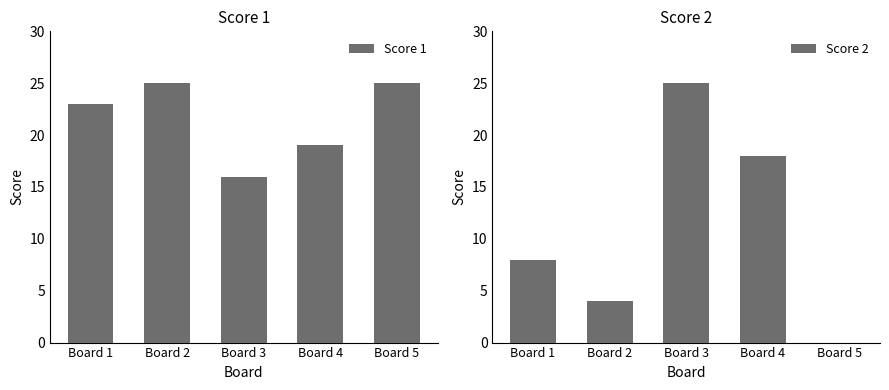

Which category has the highest value across all series?

Board 2